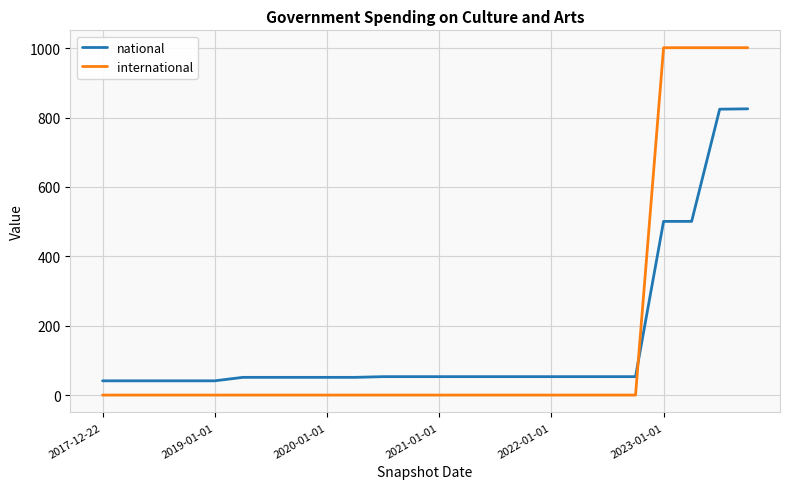

What is the highest value of the national series?

825